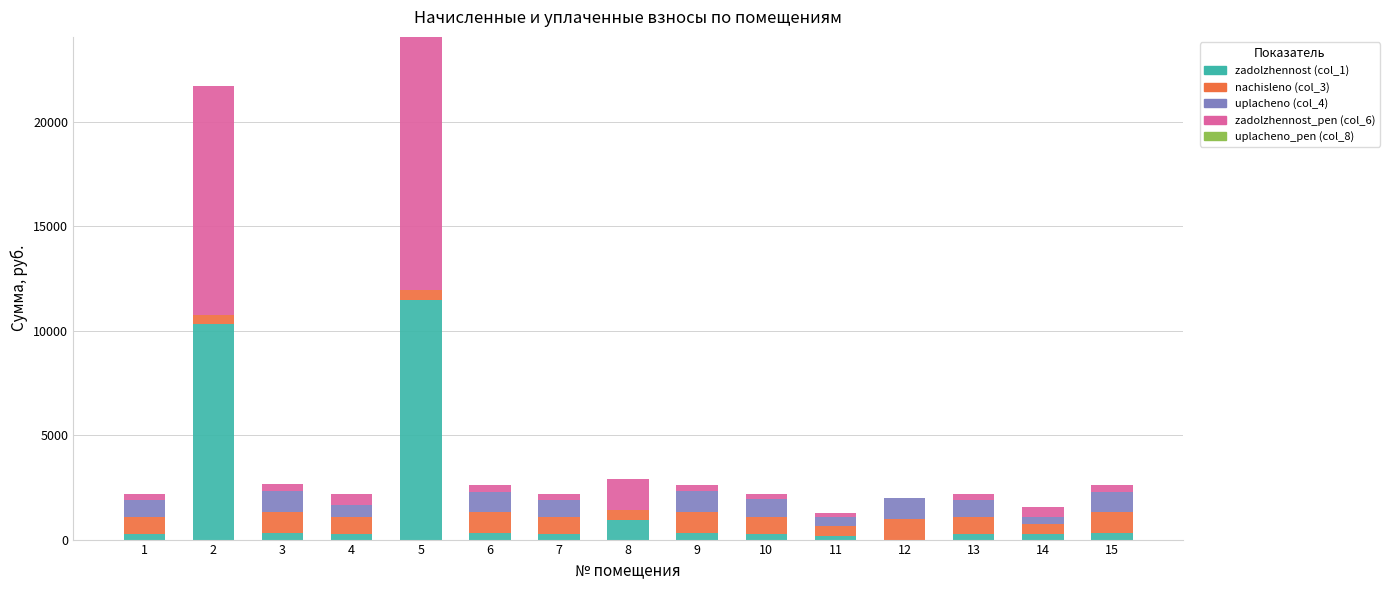

At which category is the sum across all series the highest?

5